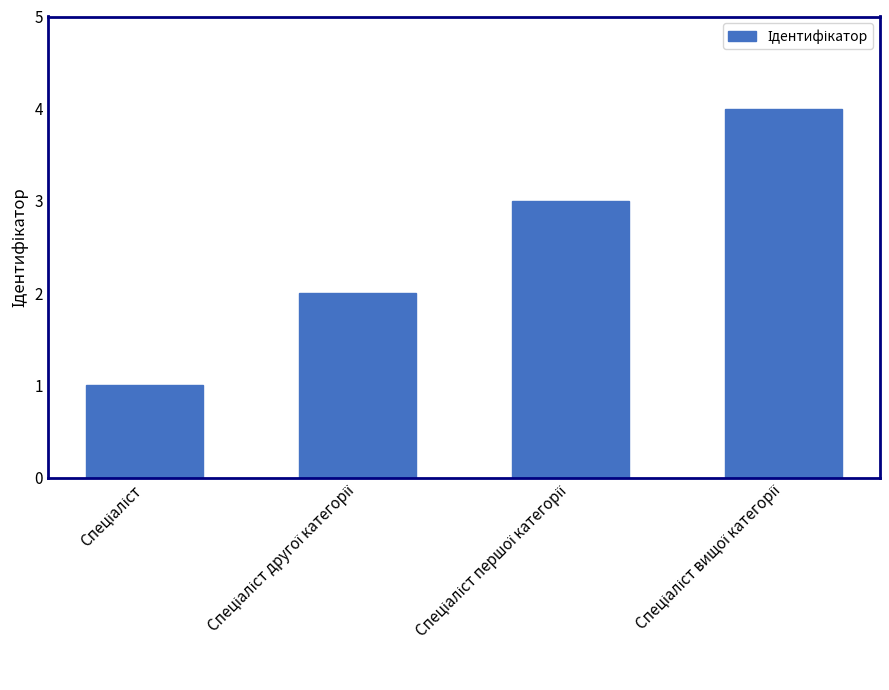

What is the sum of all values?

10